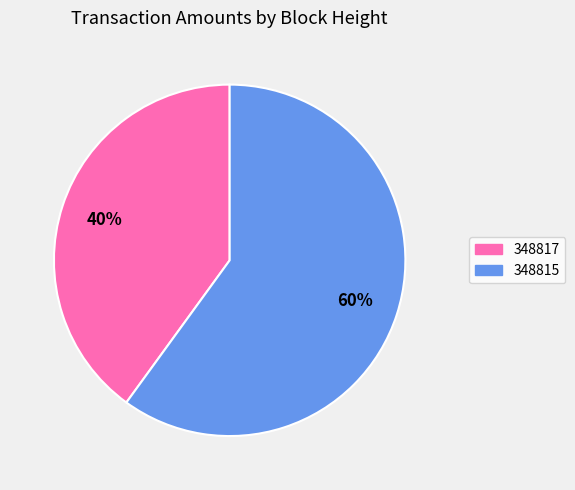

True or false: 348815 accounts for 60% of the total.

True